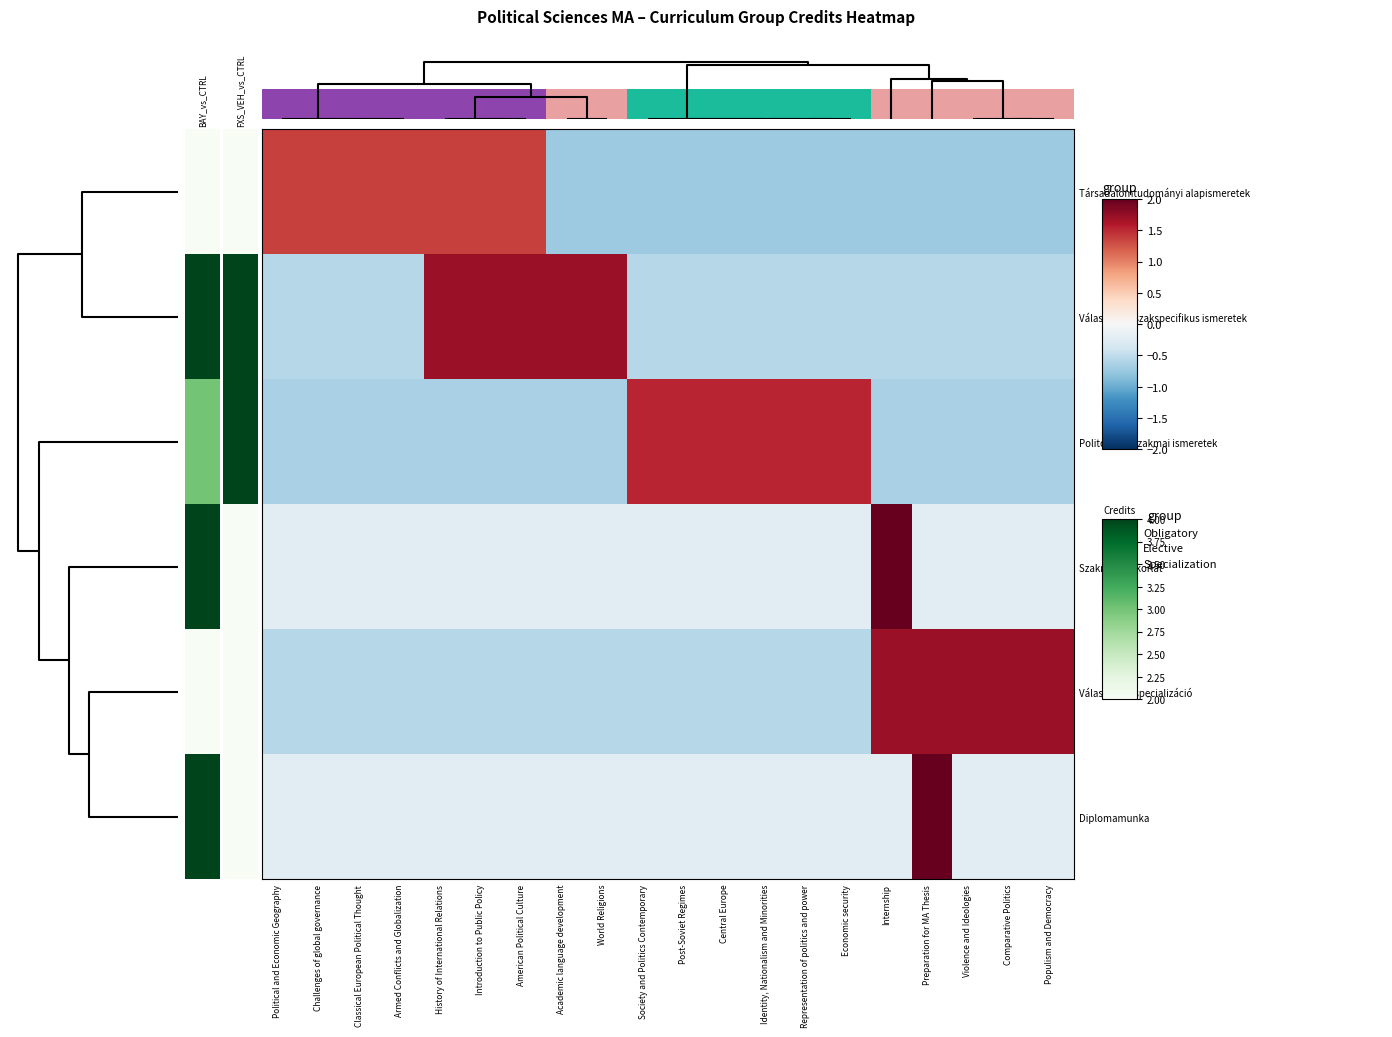

Count the number of categories in the chart.

20